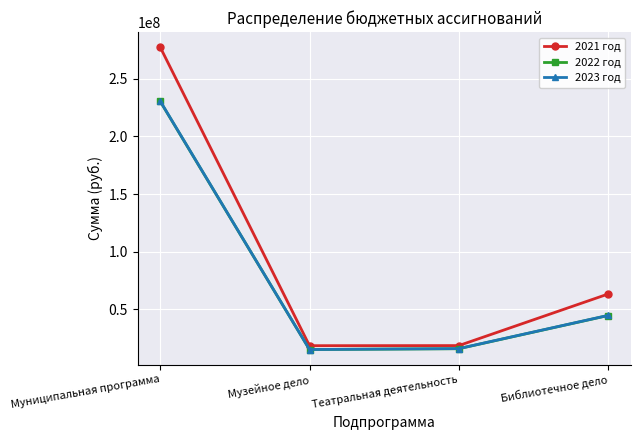

What is the minimum value shown in the chart?

15228563.3